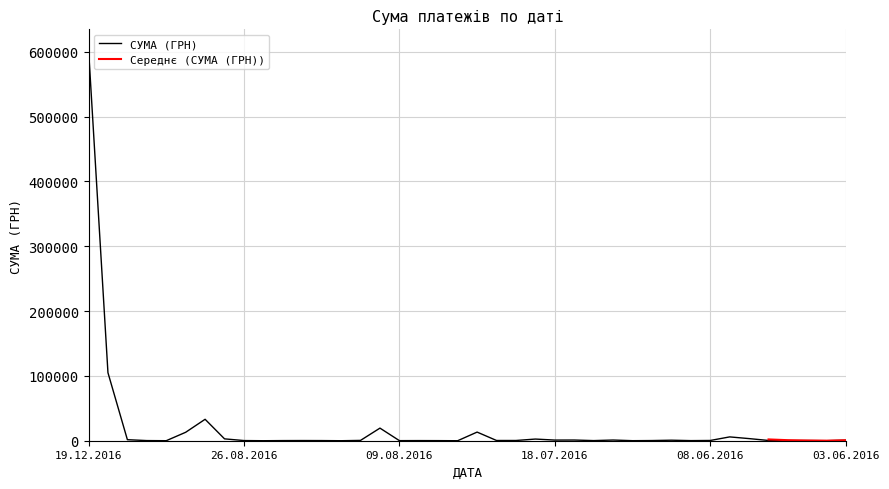

Is it true that the value at 05.09.2016 is 44007.1?

False